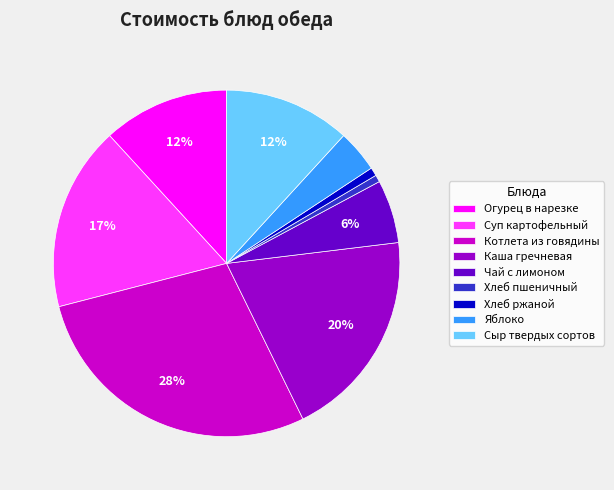

Which has a higher value, Хлеб ржаной or Сыр твердых сортов?

Сыр твердых сортов